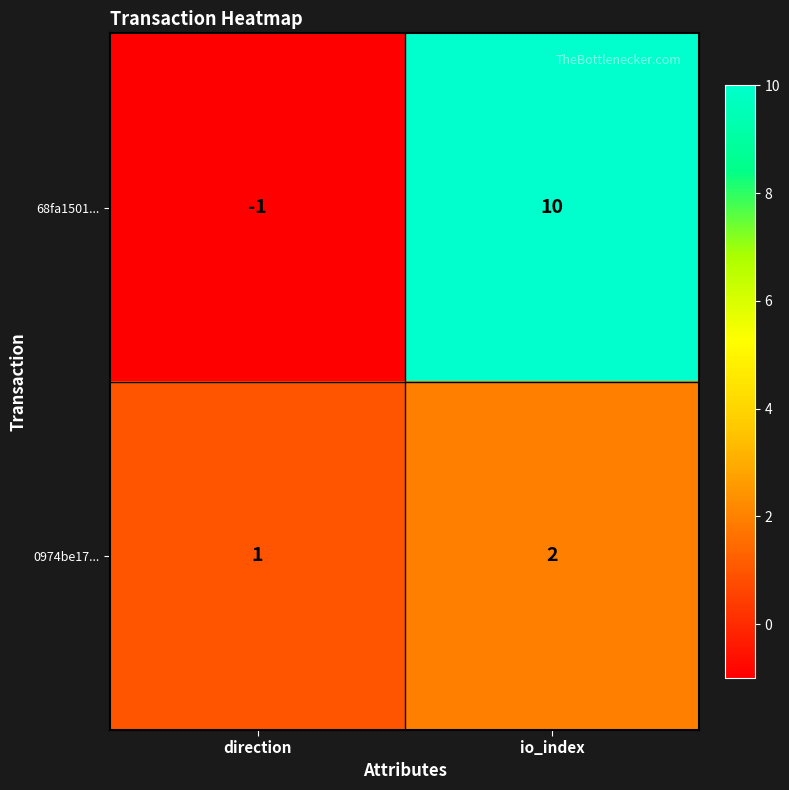

What is the sum of the 68fa1501... values at io_index and direction?

9